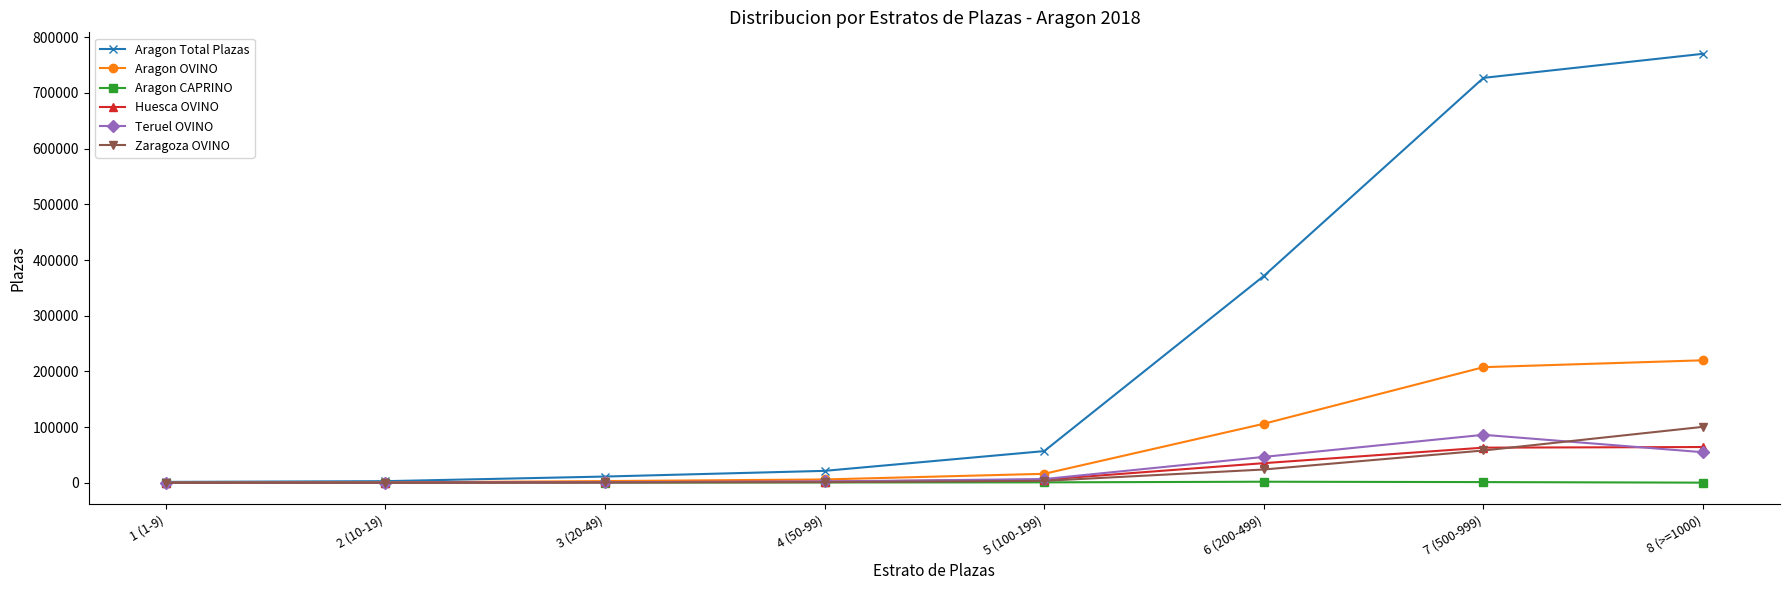

True or false: Zaragoza OVINO has more than 2 points higher than both neighbors.

False